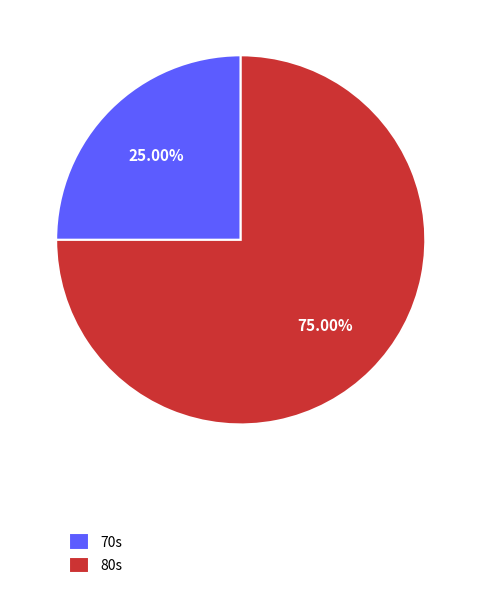

What is the largest slice in the pie chart?

80s